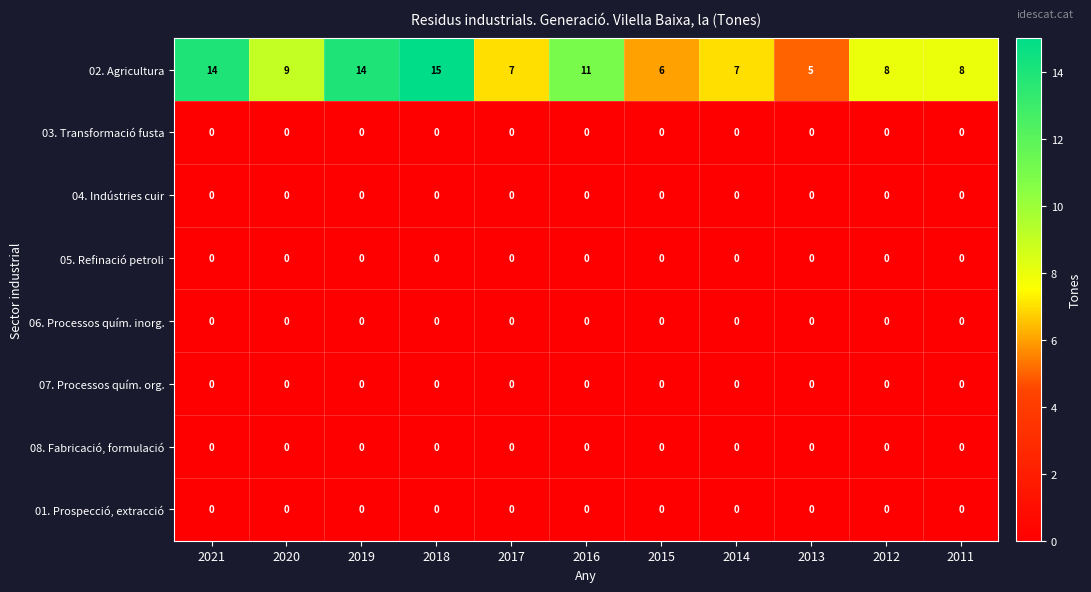

Is it true that 02. Agricultura equals 10 at 2014?

False